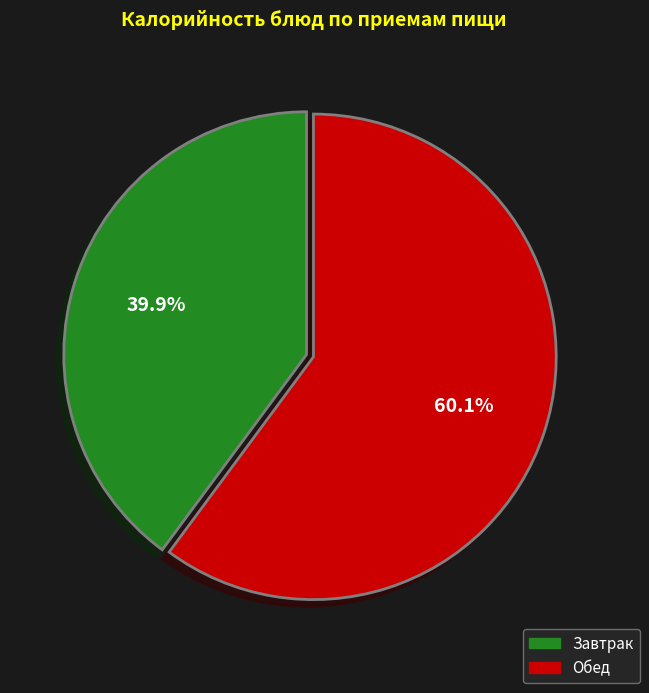

Is there any slice that represents more than half of the pie?

Yes